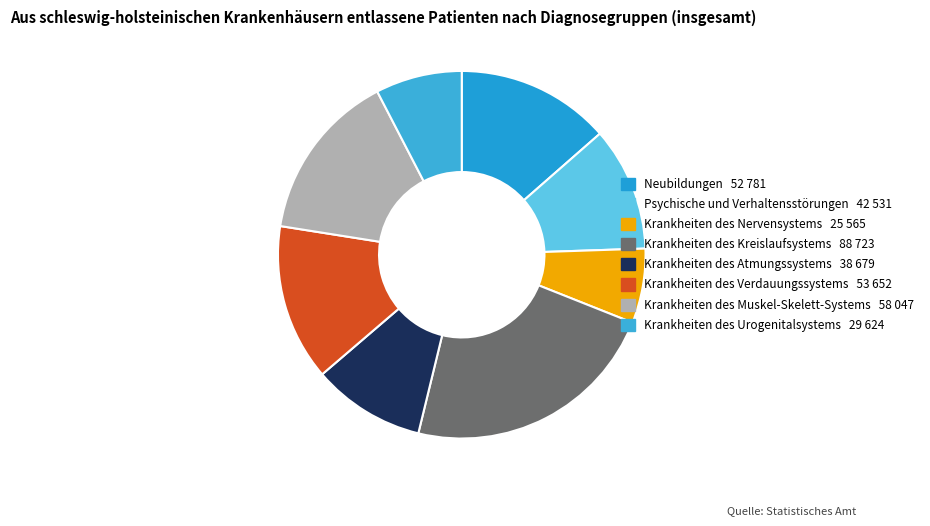

Is it true that Psychische und Verhaltensstörungen is 1% of the pie?

False